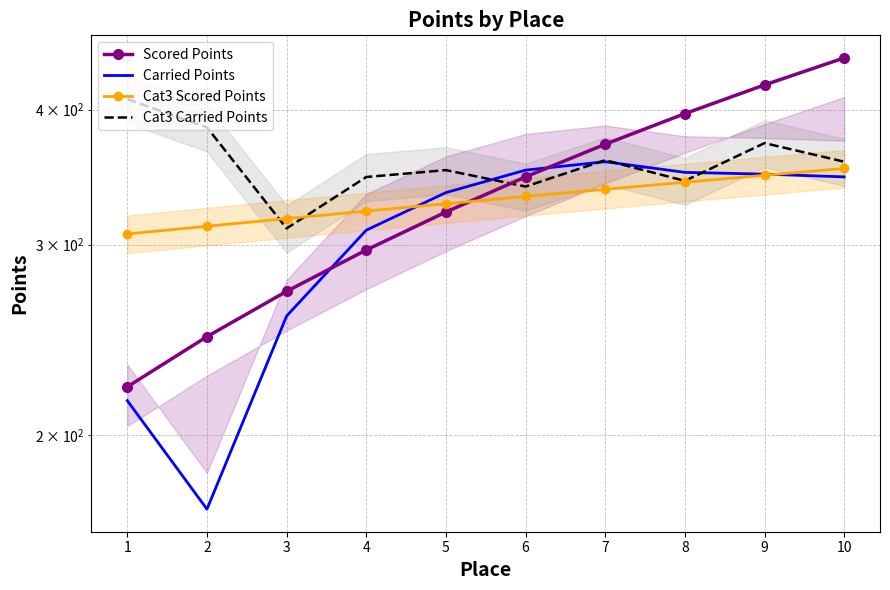

How many times do Cat3 Carried Points and Scored Points cross each other?

1